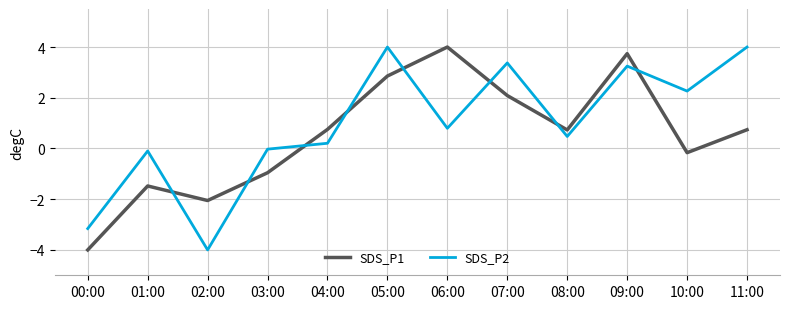

How many values in the SDS_P1 series exceed 0?

7